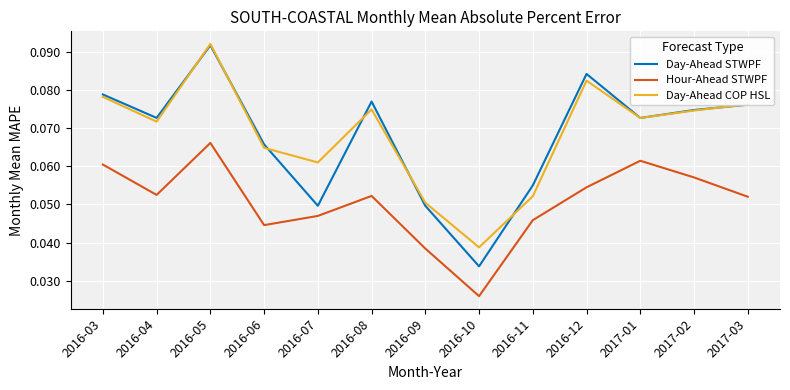

At which category is the sum across all series the highest?

2016-05